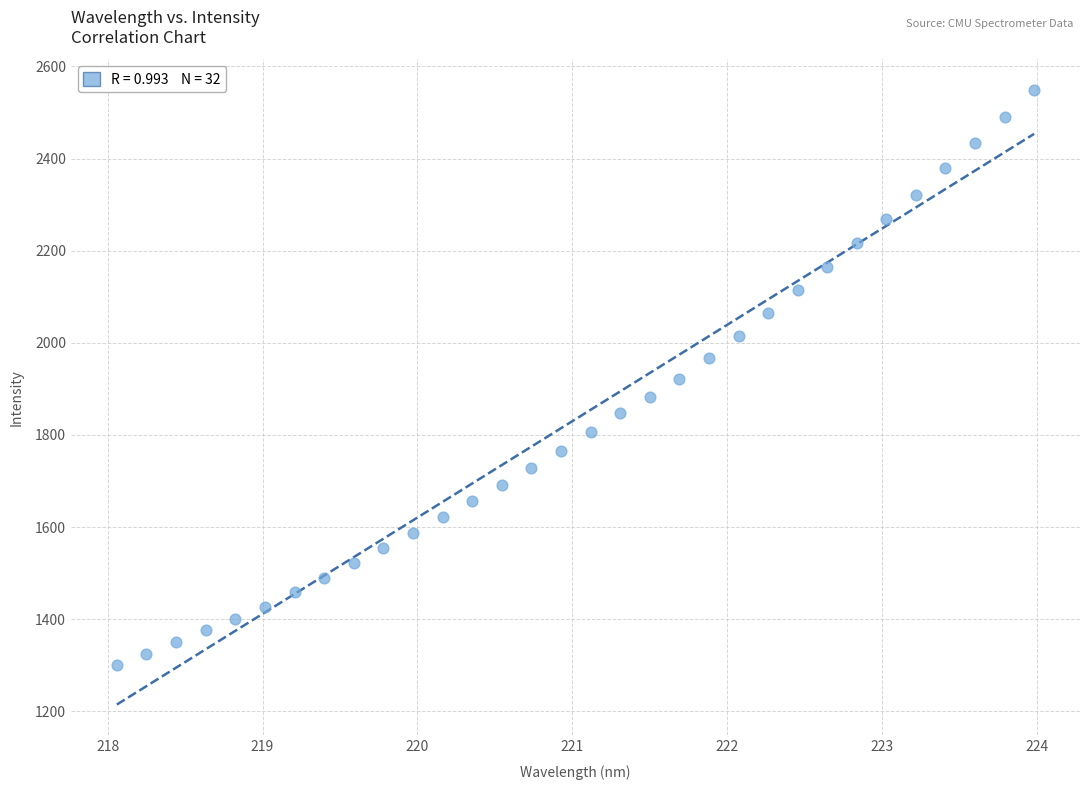

What is the range of Y values (max minus min)?

1247.8